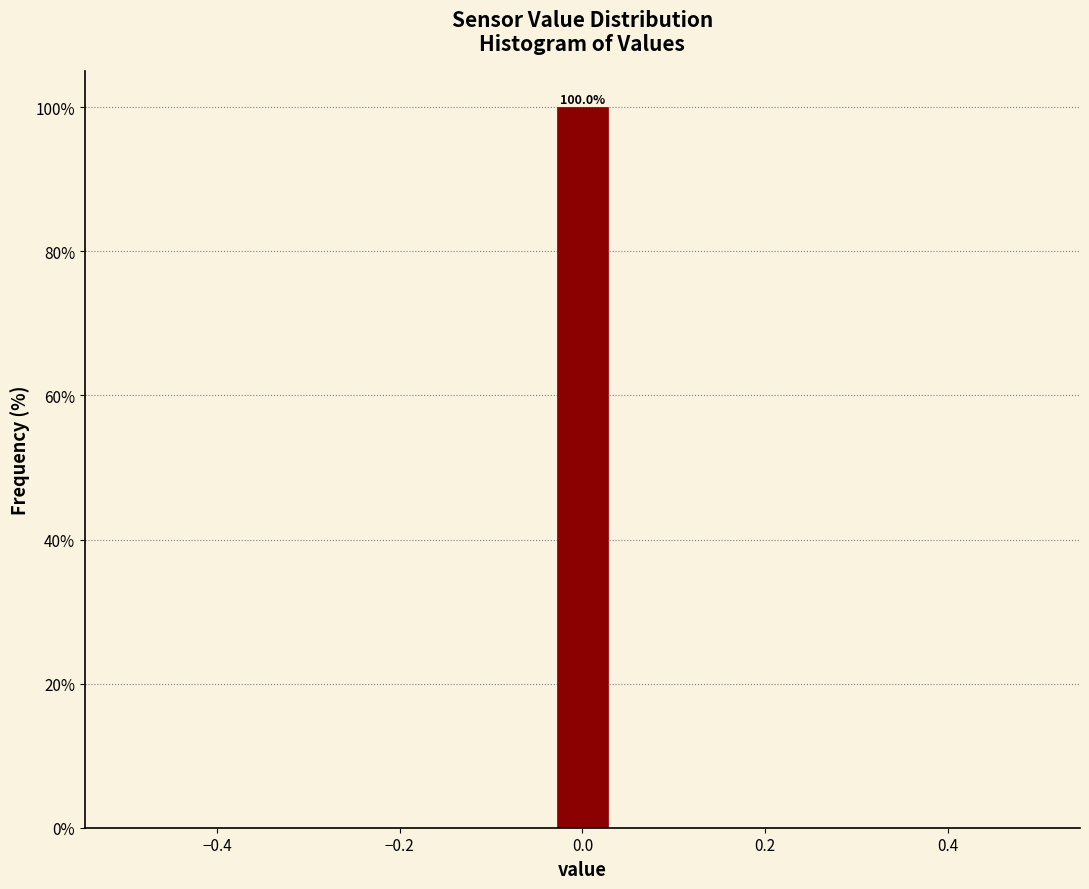

Around what value on the x-axis is the tallest bar? Give the approximate position of its centre, as read against the axis.

0.00